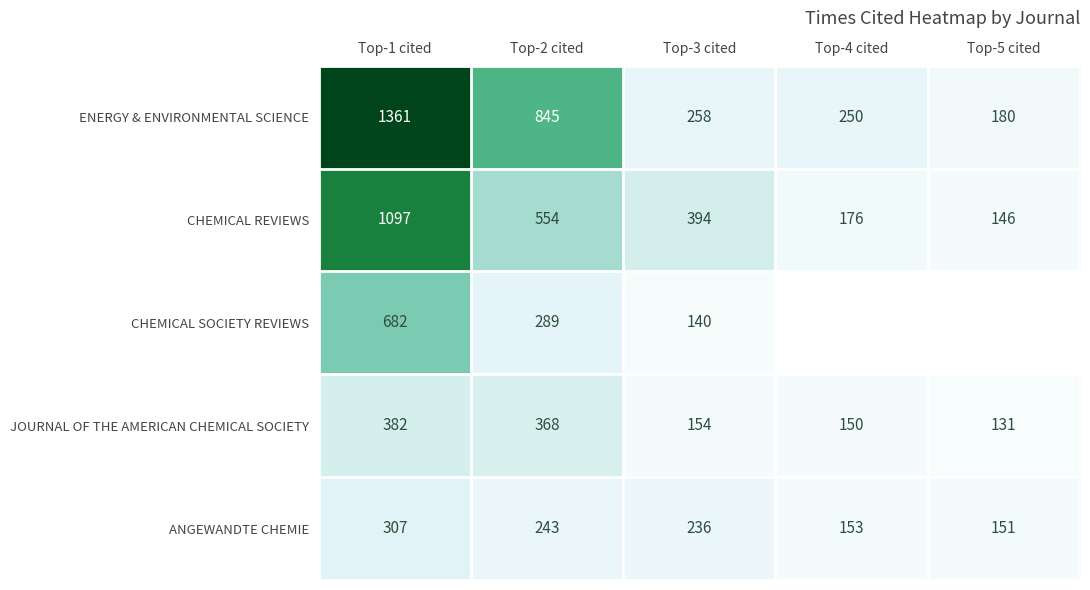

What is the difference between the second highest and minimum values in the JOURNAL OF THE AMERICAN CHEMICAL SOCIETY series?

237